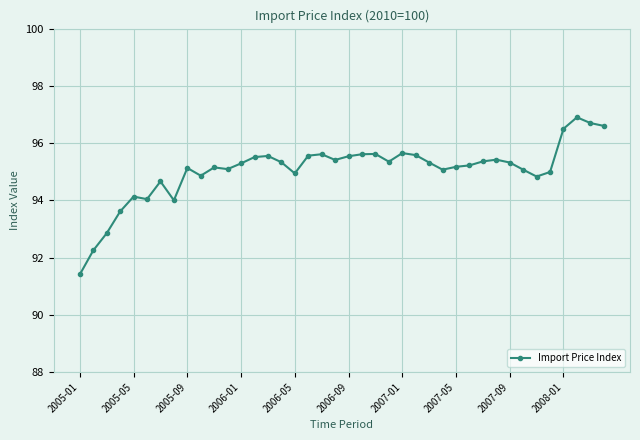

What is the value of the 6th point from the left?

94.0